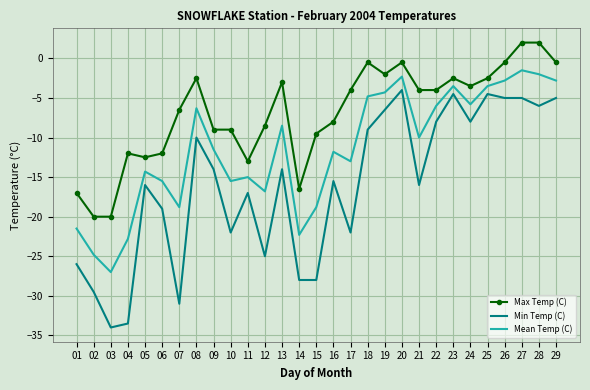

Reading left to right, list all the values displayed in this chart.

Max Temp (C): -17.0	-20.0	-20.0	-12.0	-12.5	-12.0	-6.5	-2.5	-9.0	-9.0	-13.0	-8.5	-3.0	-16.5	-9.5	-8.0	-4.0	-0.5	-2.0	-0.5	-4.0	-4.0	-2.5	-3.5	-2.5	-0.5	2.0	2.0	-0.5
Min Temp (C): -26.0	-29.5	-34.0	-33.5	-16.0	-19.0	-31.0	-10.0	-14.0	-22.0	-17.0	-25.0	-14.0	-28.0	-28.0	-15.5	-22.0	-9.0	-6.5	-4.0	-16.0	-8.0	-4.5	-8.0	-4.5	-5.0	-5.0	-6.0	-5.0
Mean Temp (C): -21.5	-24.8	-27.0	-22.8	-14.3	-15.5	-18.8	-6.3	-11.5	-15.5	-15.0	-16.8	-8.5	-22.3	-18.8	-11.8	-13.0	-4.8	-4.3	-2.3	-10.0	-6.0	-3.5	-5.8	-3.5	-2.8	-1.5	-2.0	-2.8